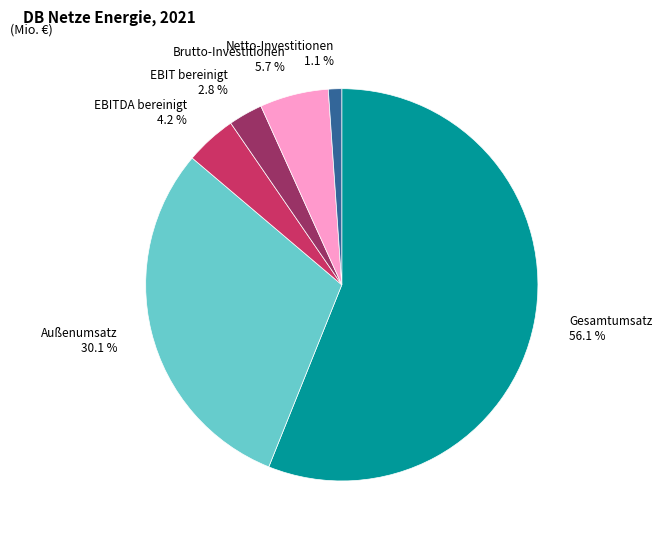

Does EBIT bereinigt account for over 50% of the chart?

No